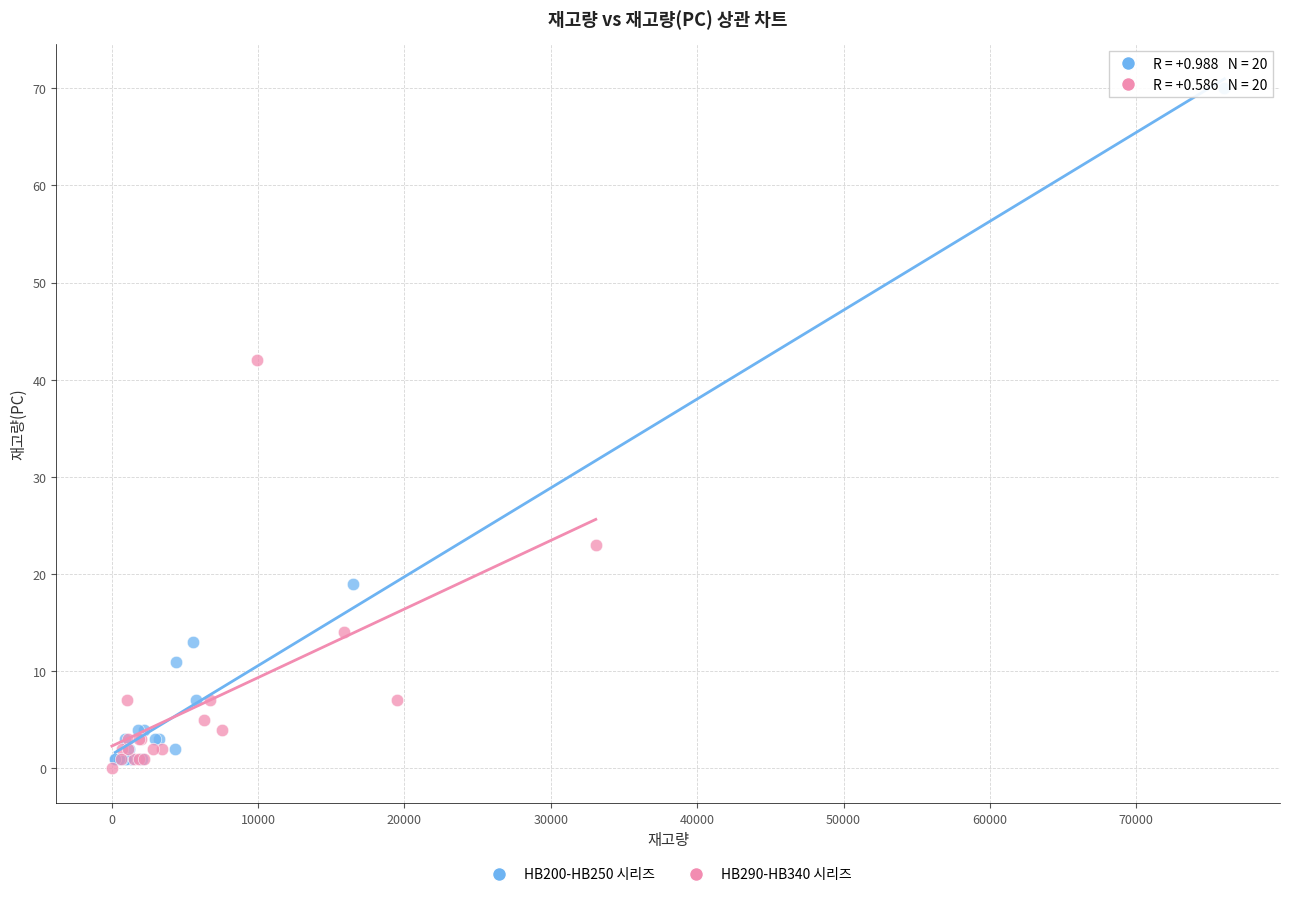

Which series contains the highest Y value?

HB200-HB250 시리즈